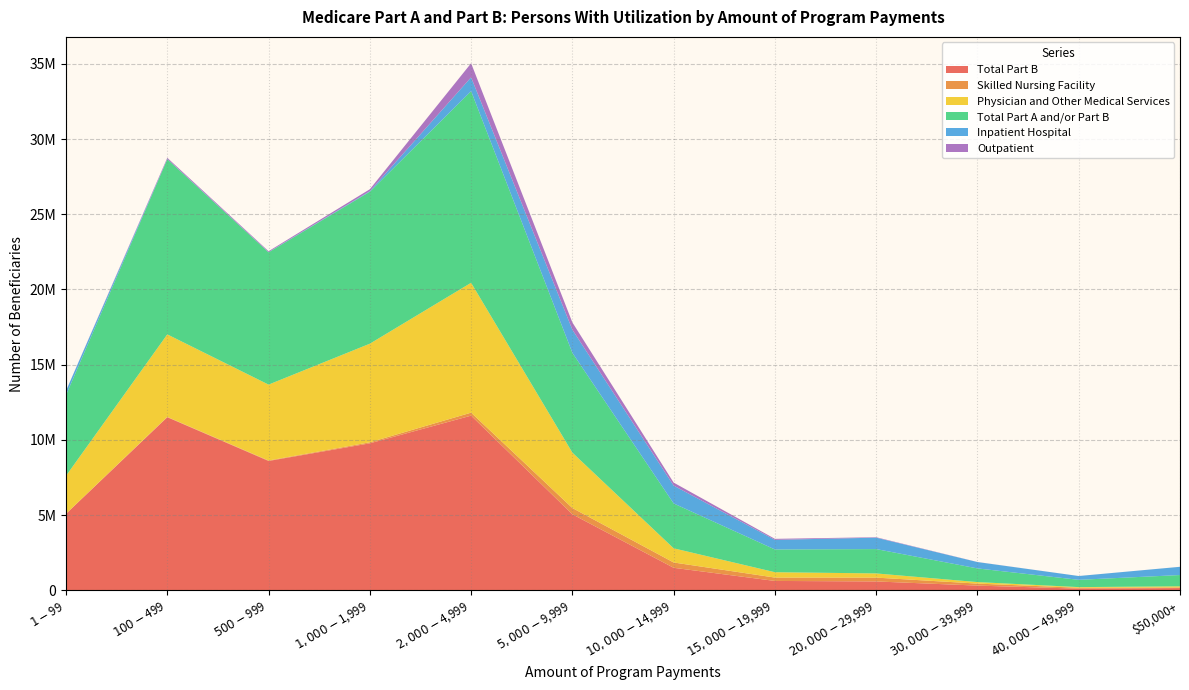

Reading right to left, transcribe all the data shown in this chart.

Total Part B: 153438	115176	317943	593943	627838	1501856	5057197	11614614	9774237	8601353	11509062	5091163
Skilled Nursing Facility: 41707	59490	133448	254766	223652	352303	417107	198480	67730	31213	22431	895
Physician and Other Medical Services: 74595	42907	100531	278186	356043	942586	3681066	8631508	6554132	5044238	5483754	2523649
Total Part A and/or Part B: 750118	483453	907841	1618523	1511669	2980976	6631512	12737833	10101888	8792321	11643475	5364614
Inpatient Hospital: 546977	253166	423448	758194	639888	1186335	1537466	917401	38914	16406	15071	286011
Outpatient: 1377	1056	4247	29045	65901	199871	484121	936329	125298	56815	77027	671